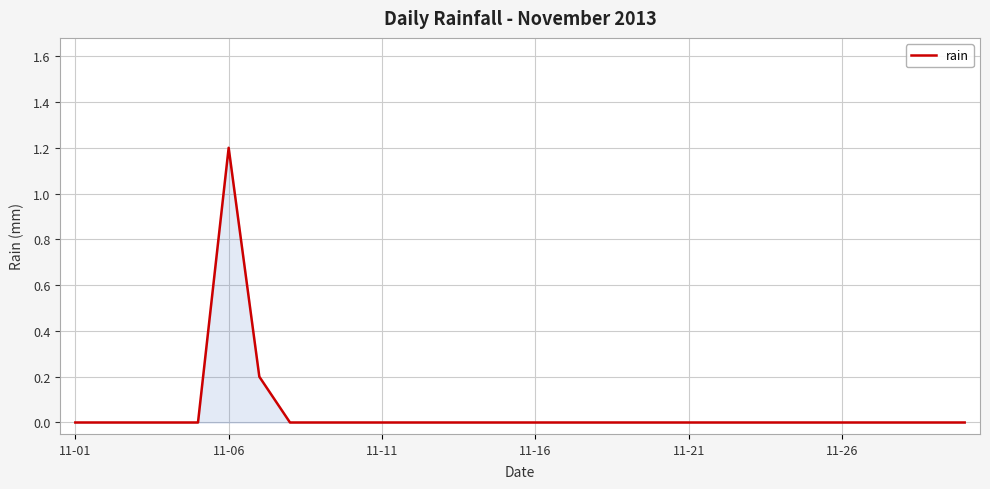

What is the difference between the maximum and minimum values?

1.2